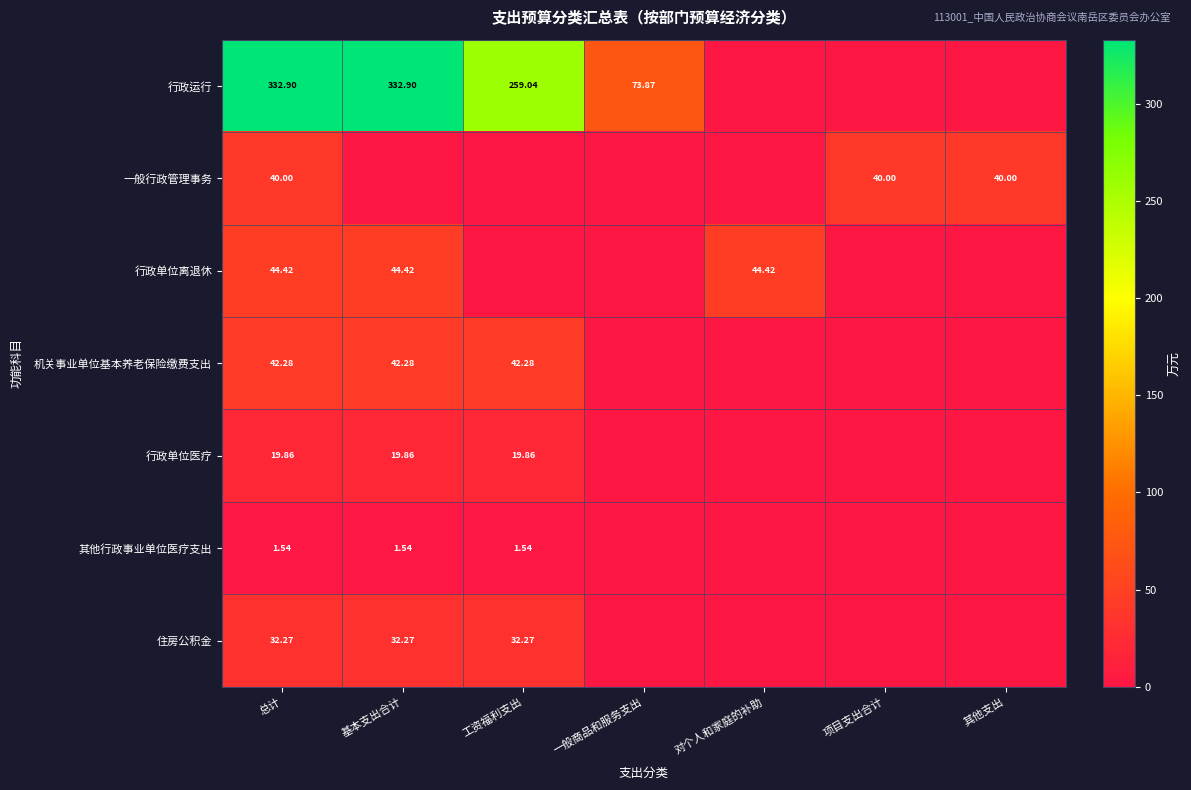

What is the maximum value for 其他行政事业单位医疗支出?

1.5